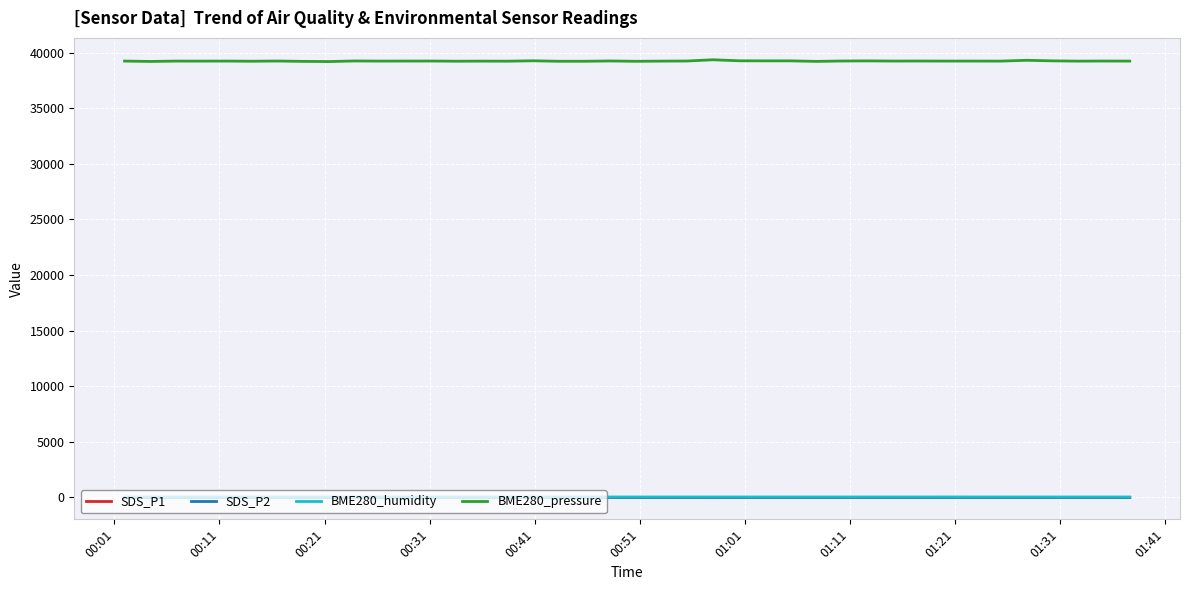

At how many categories does at least one series exceed 31354?

40